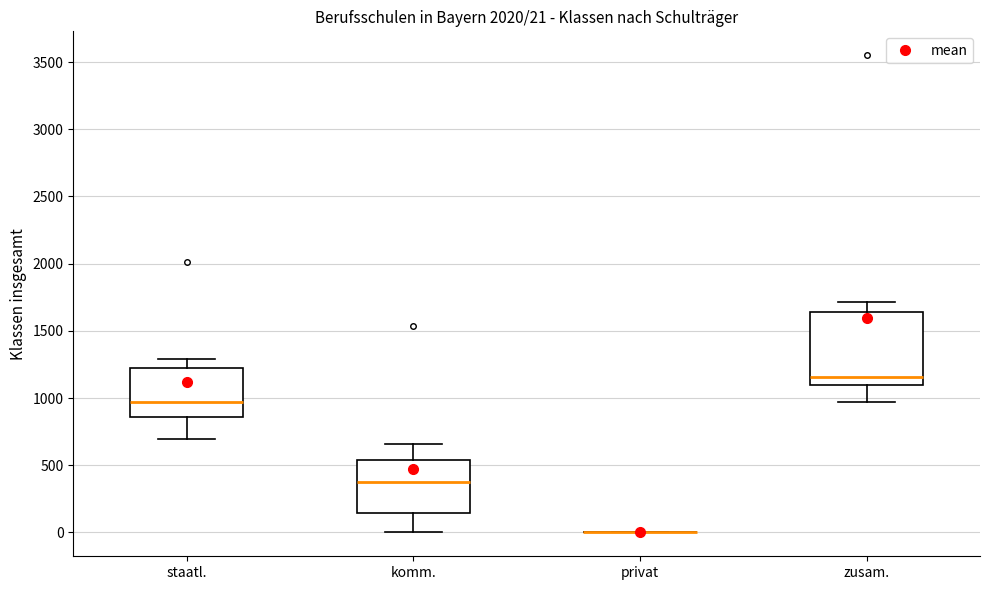

Which box is the tallest, from its lower edge to its upper edge?

zusam.